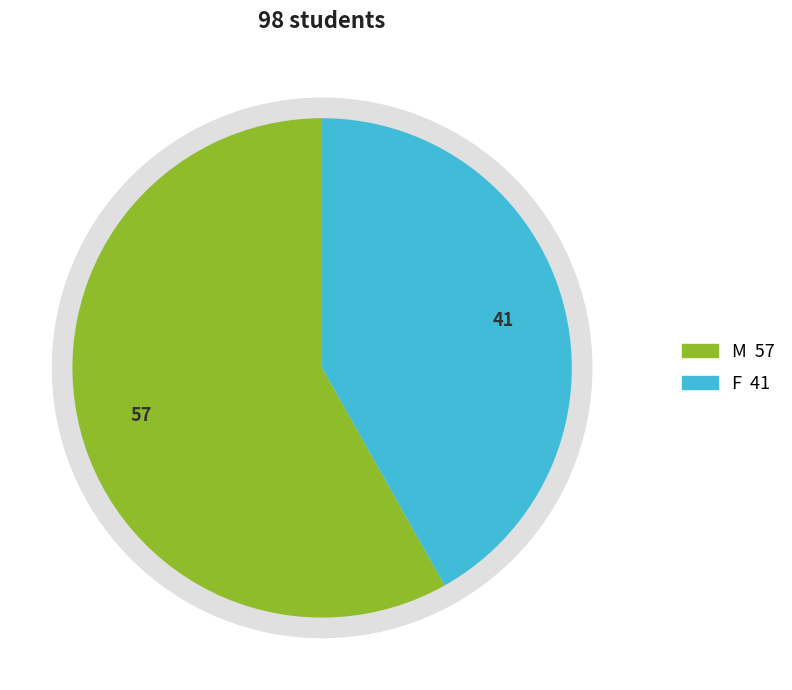

Rank the categories by value from highest to lowest.

M, F